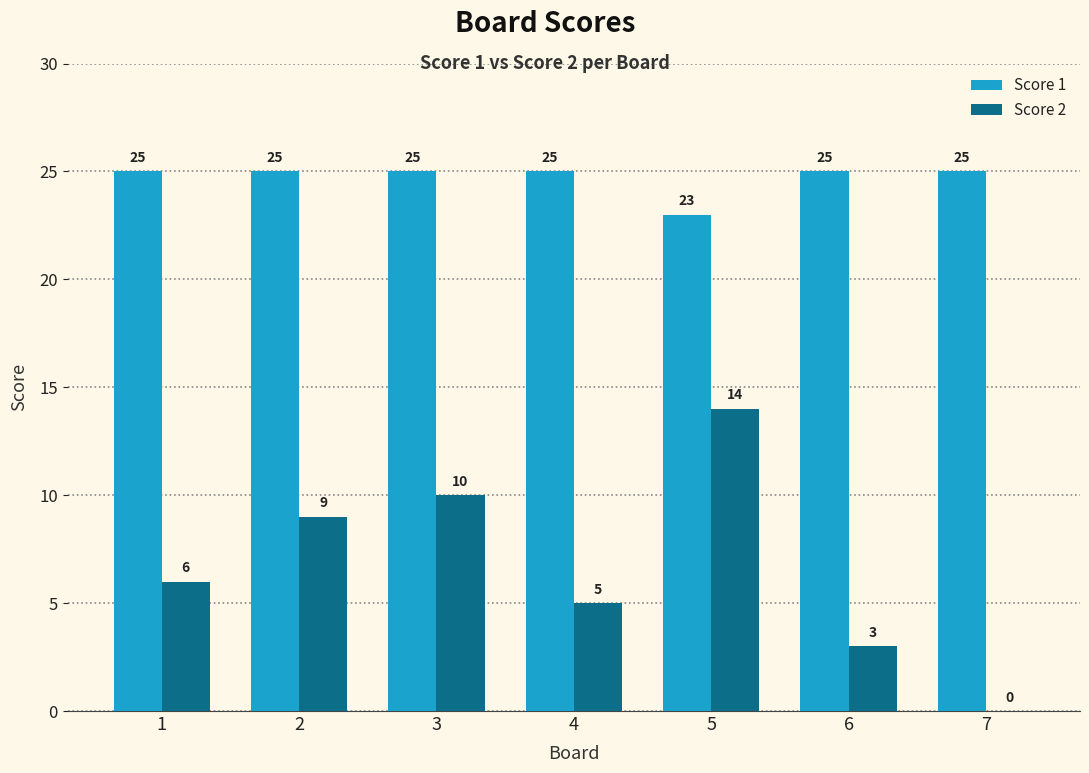

How many Score 1 values are between 25 and 26?

6